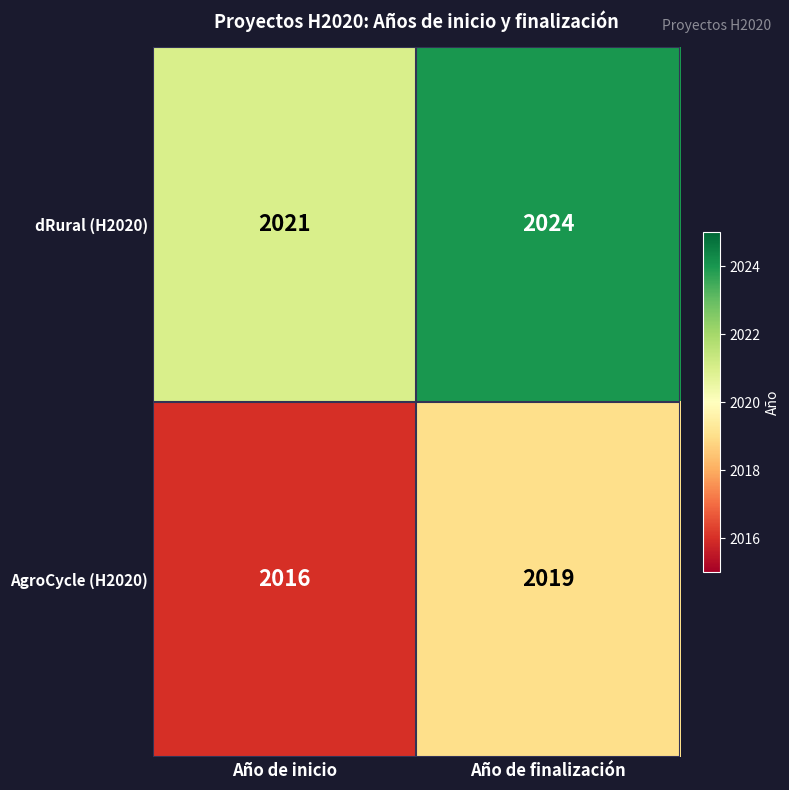

Is it true that dRural (H2020) equals 3249 at Año de inicio?

False